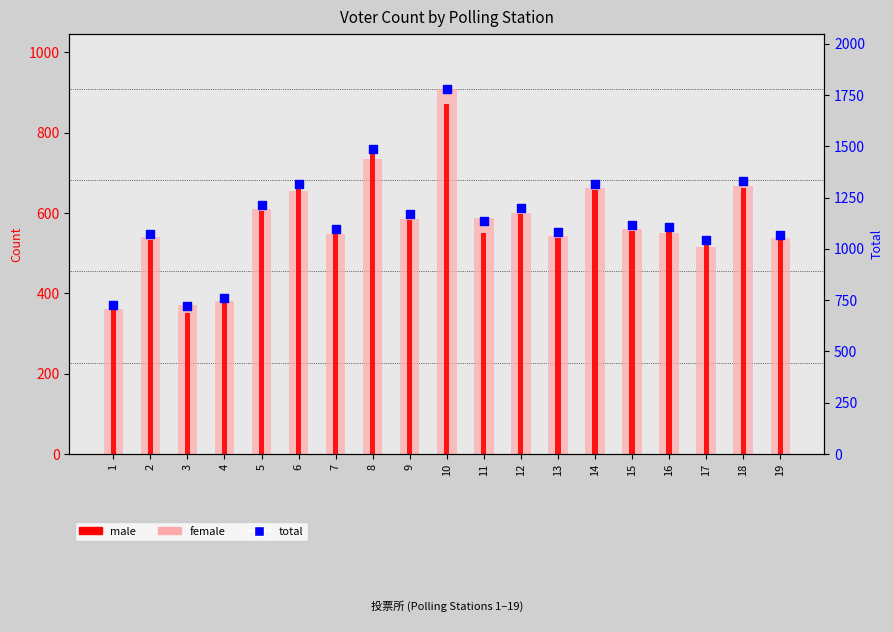

Which series has the largest Y range (max minus min)?

total